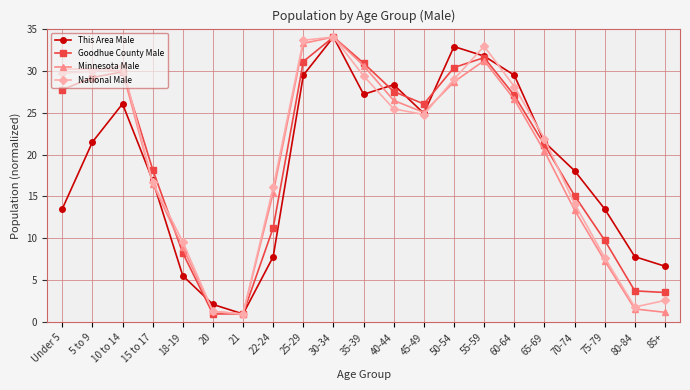

How many series are shown in this chart?

4